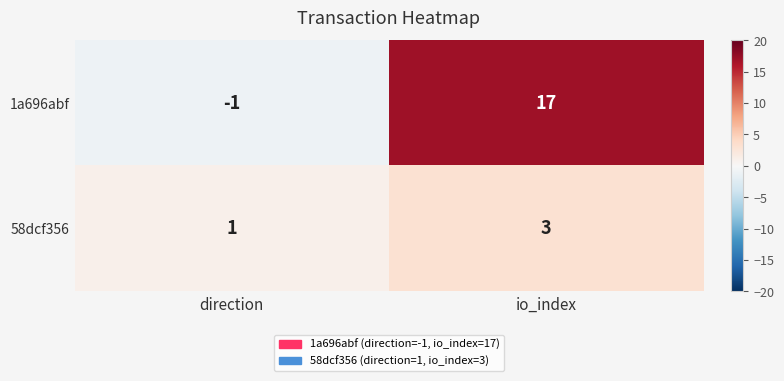

Which category has the lowest value across all series?

direction